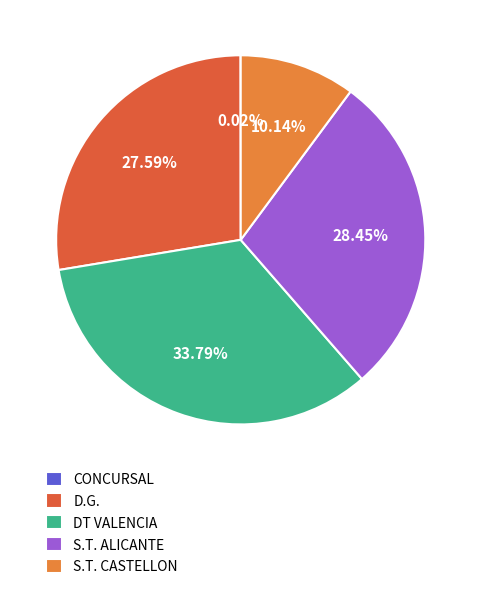

Does any single category account for the majority?

No